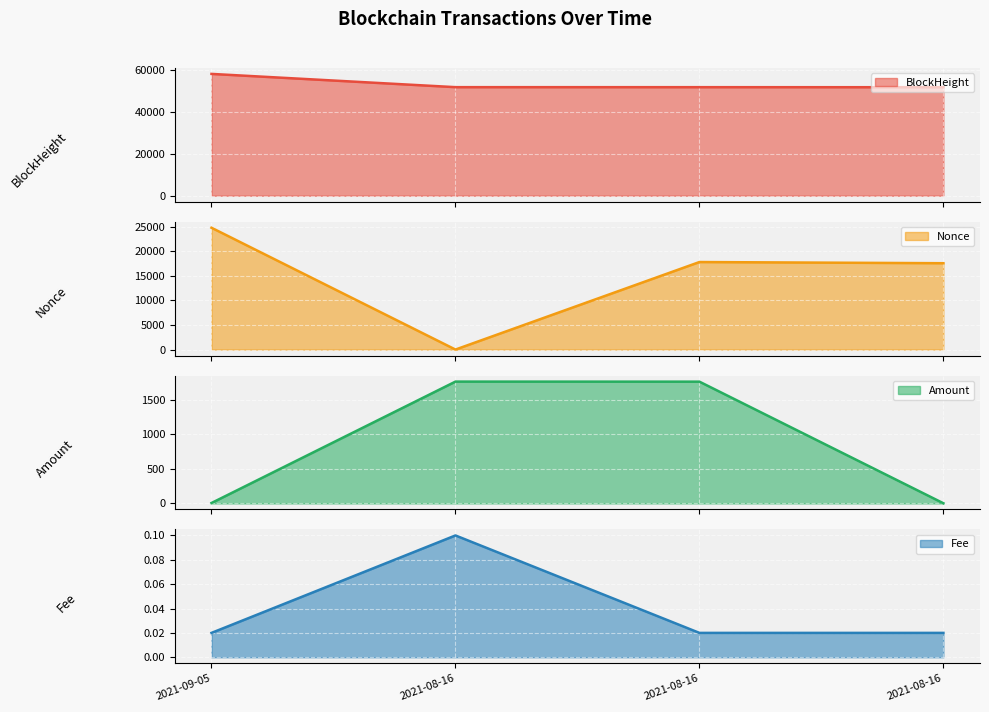

What is the sum of the BlockHeight values at 2021-08-16 19:42:00 and 2021-08-16 22:12:00?

103846.0